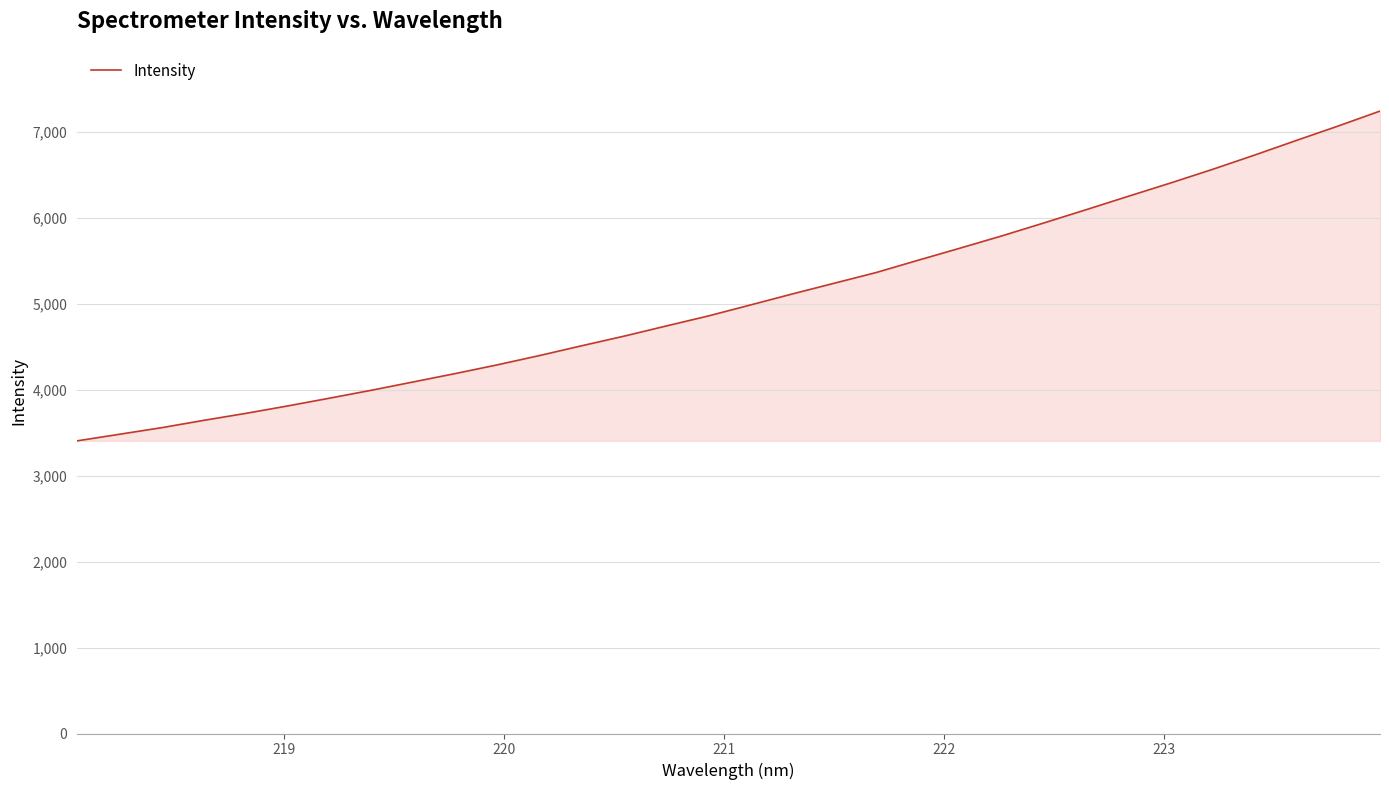

What is the greatest value displayed?

7244.8